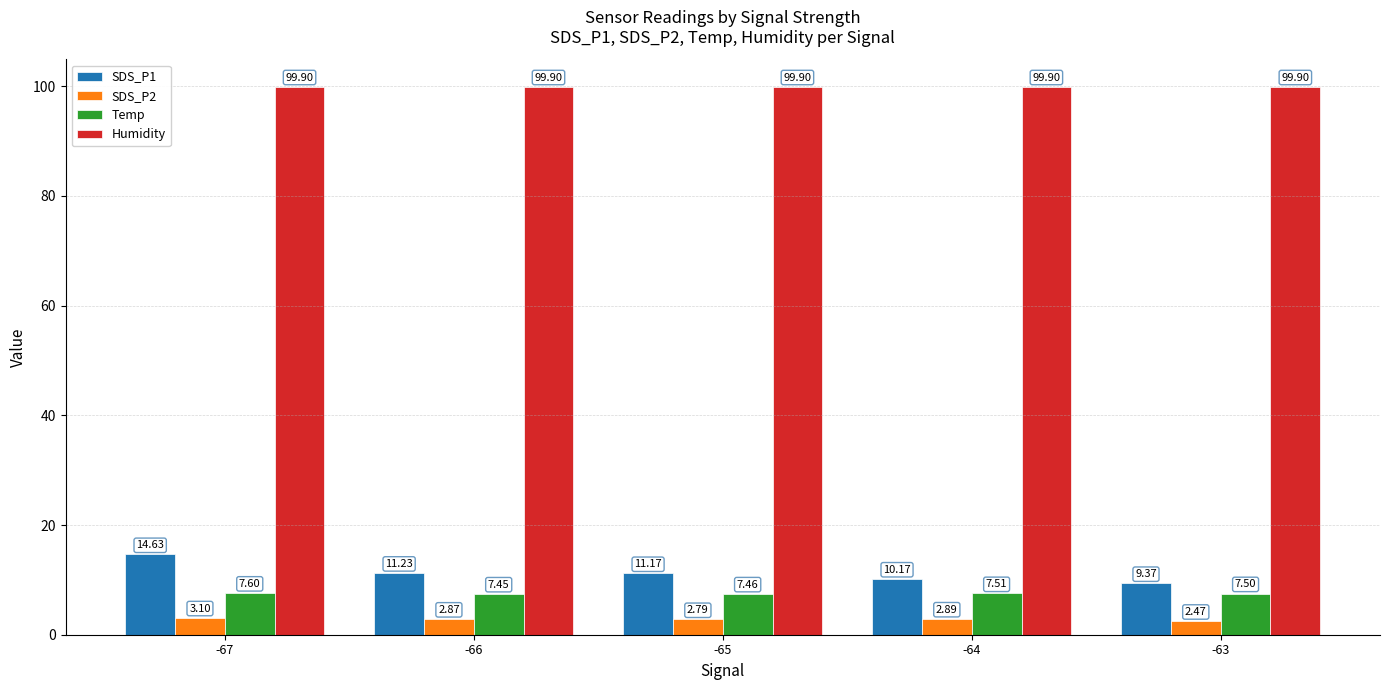

What is the difference between the highest and lowest values at -63?

97.4